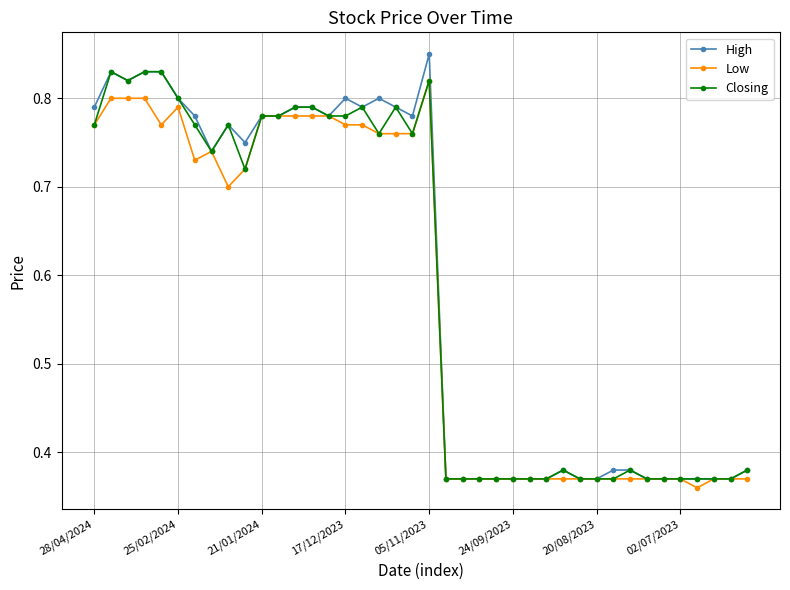

At how many categories does at least one series exceed 0?

40